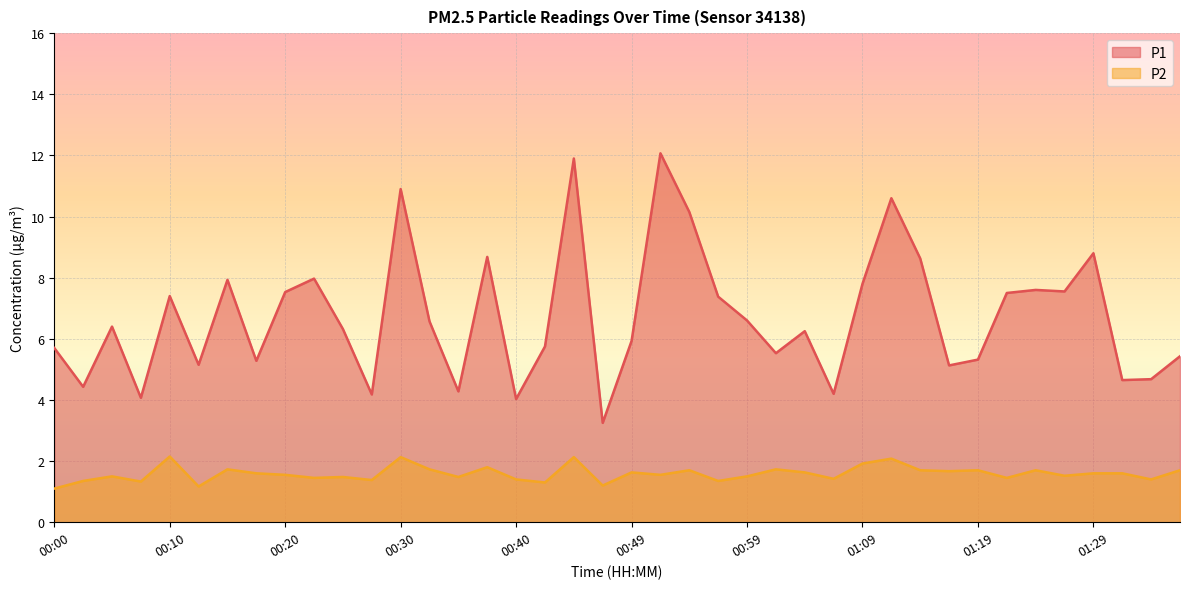

Is it true that P2 equals 1.2 at 00:47?

True